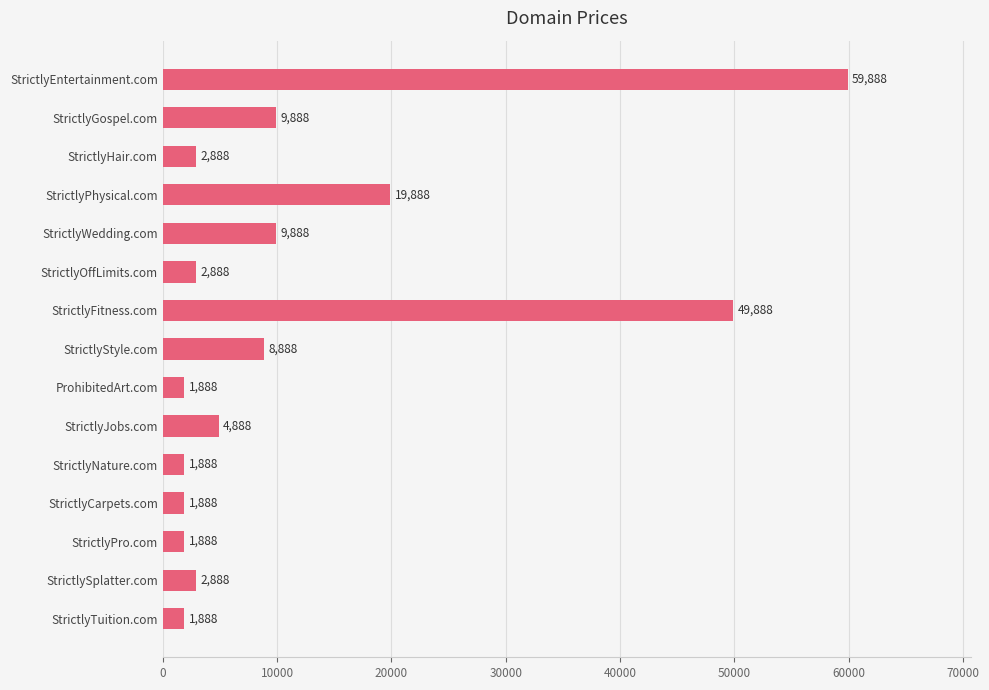

Are the bars grouped side by side (vs. stacked)?

No